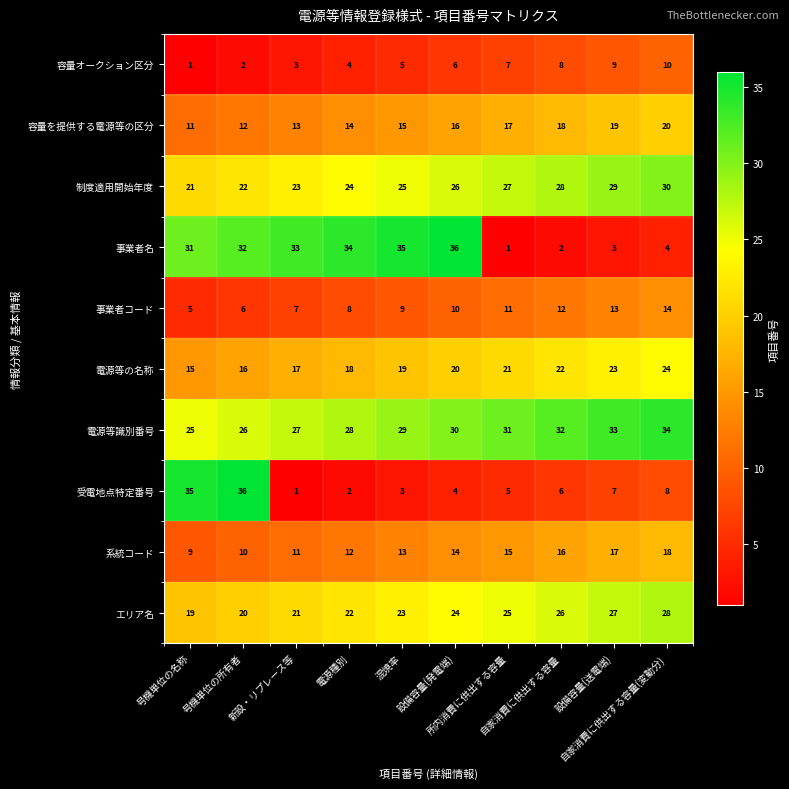

What is the lowest value of the 系統コード series?

9